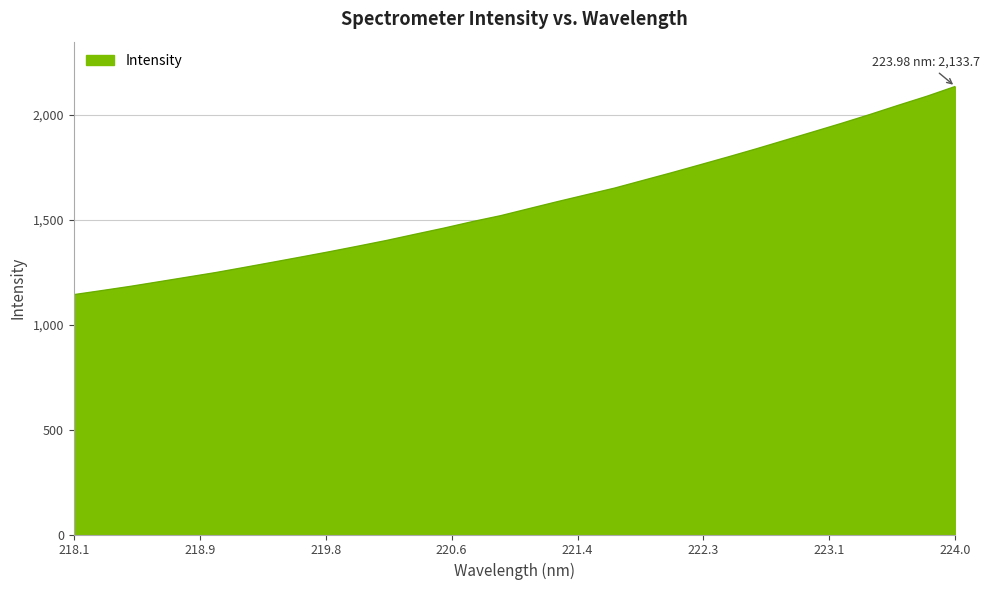

What is the smallest value displayed?

1142.1